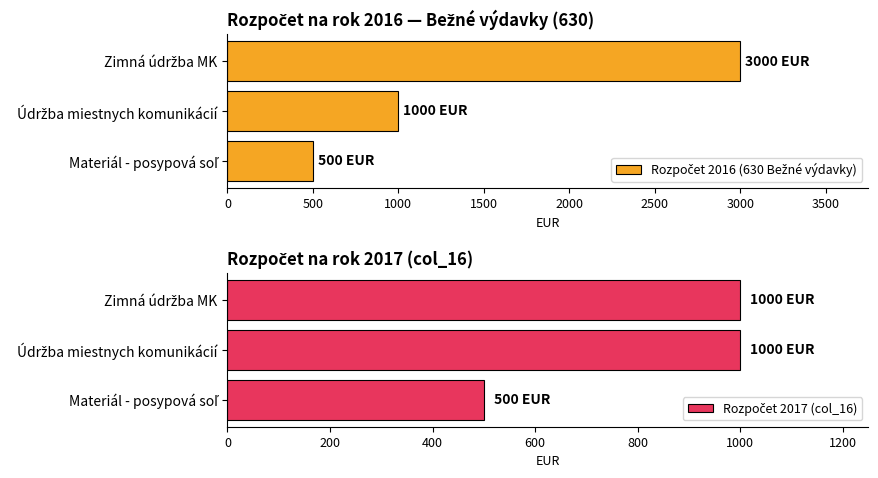

How many series are shown in this chart?

2